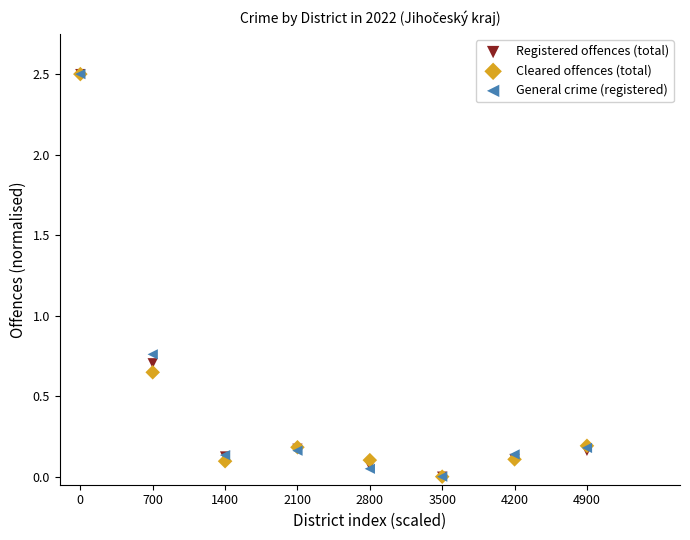

In the Registered offences (total) series, what Y value is closest to 1?

0.7